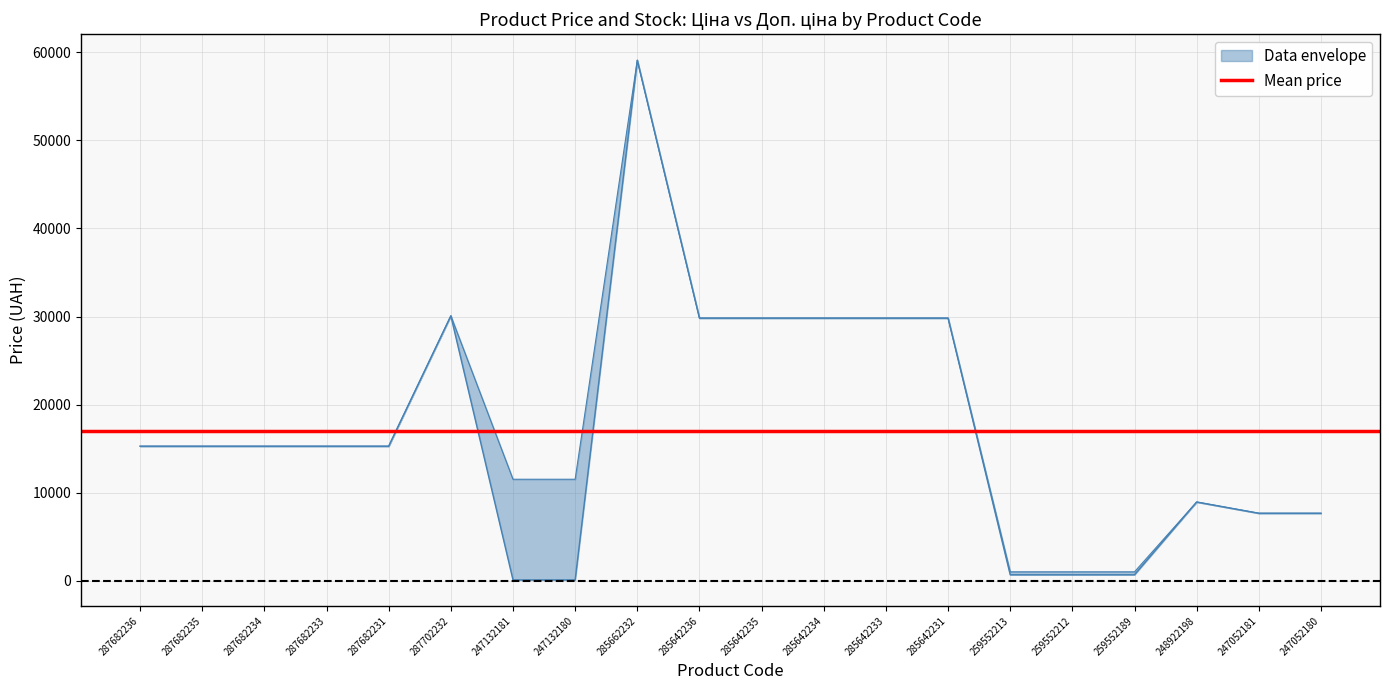

How many data points does each series have?

20